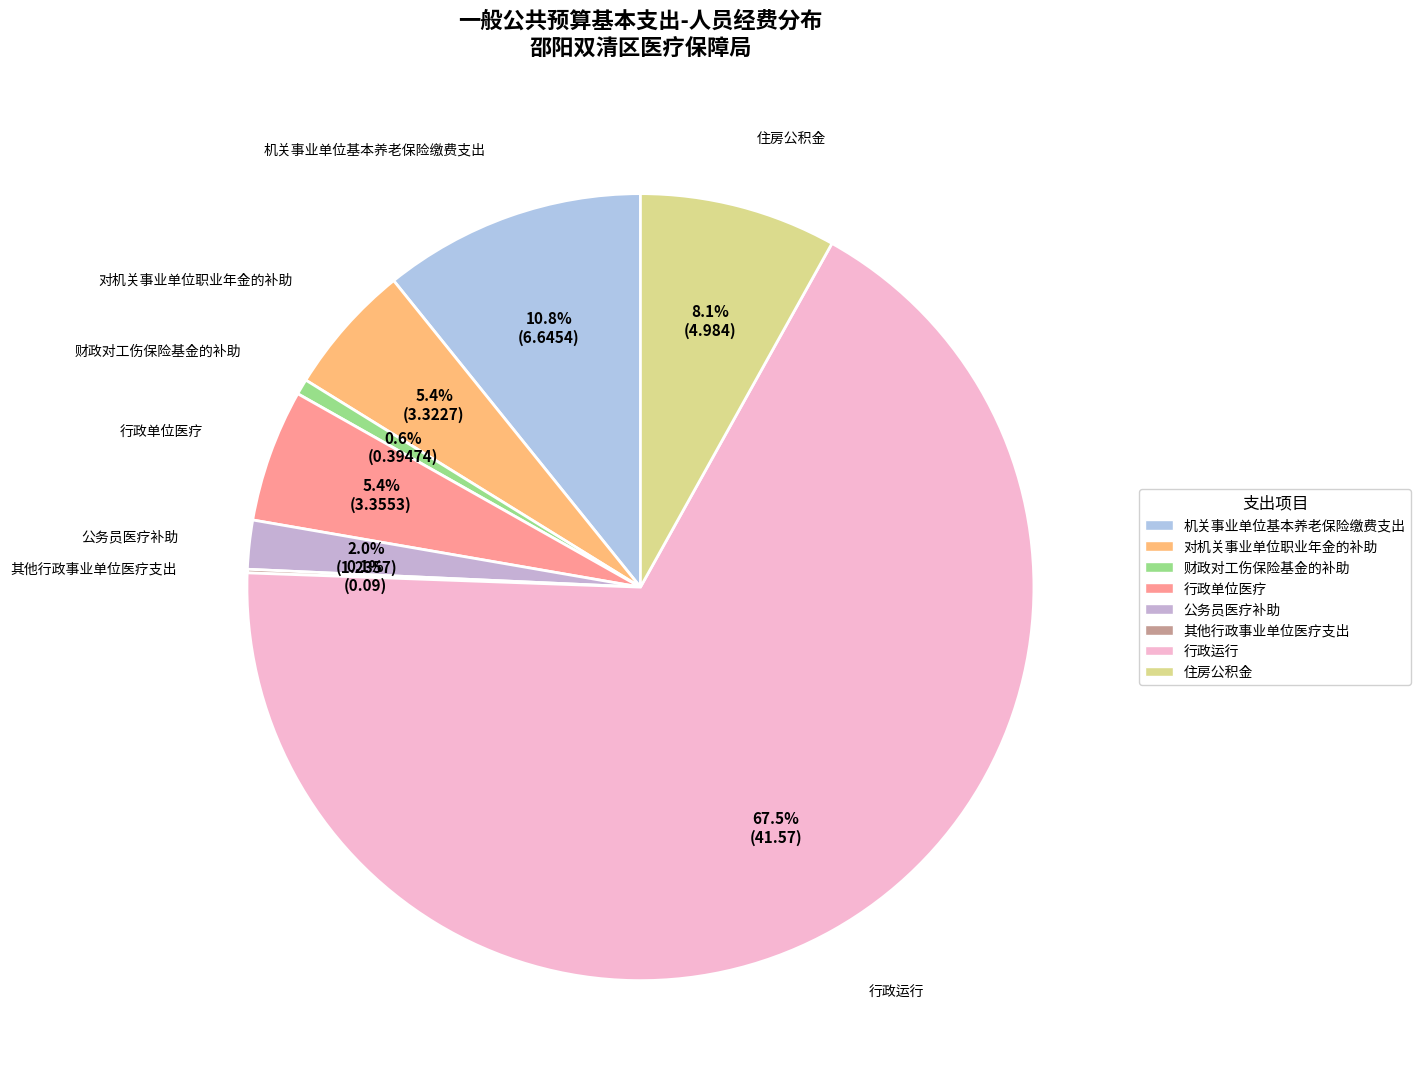

What is the largest slice in the pie chart?

行政运行